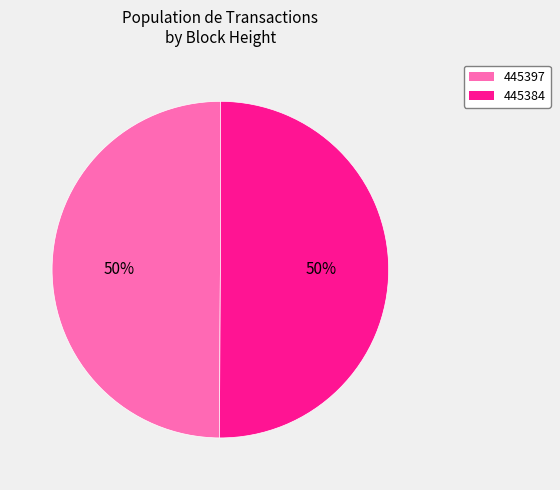

What is the ratio of the value at 445384 to the value at 445397?

1.0